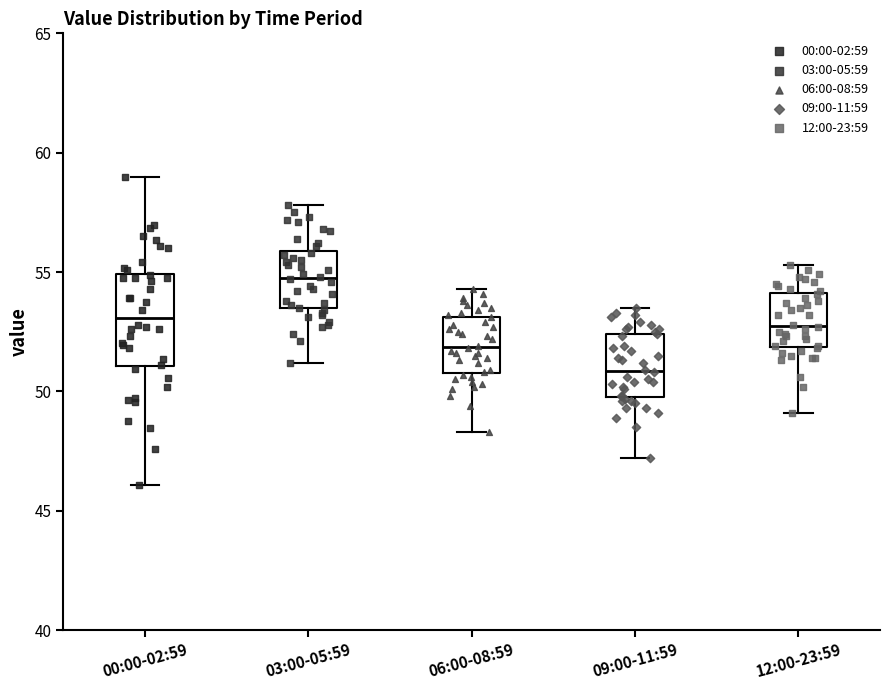

Which box's median line is the lowest?

09:00-11:59